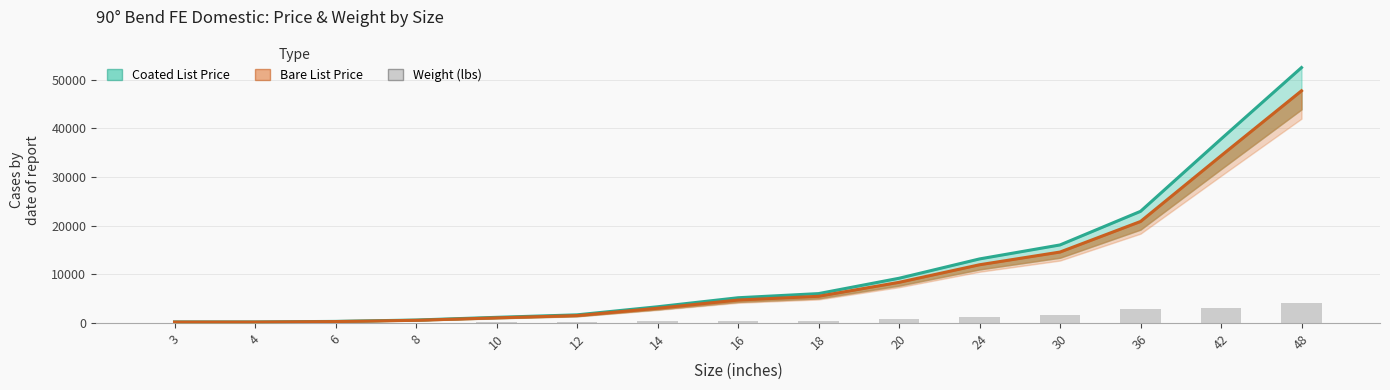

What is the value of the Coated List Price bar at the 6th from the left?

1691